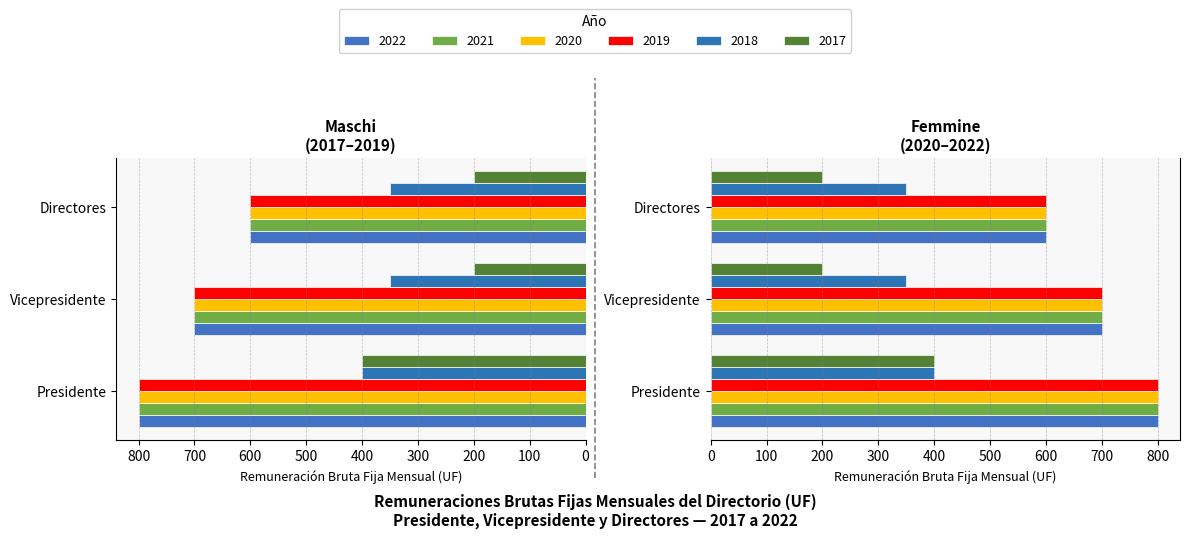

Rank the series at Directores from highest to lowest value.

2022, 2021, 2020, 2019, 2018, 2017